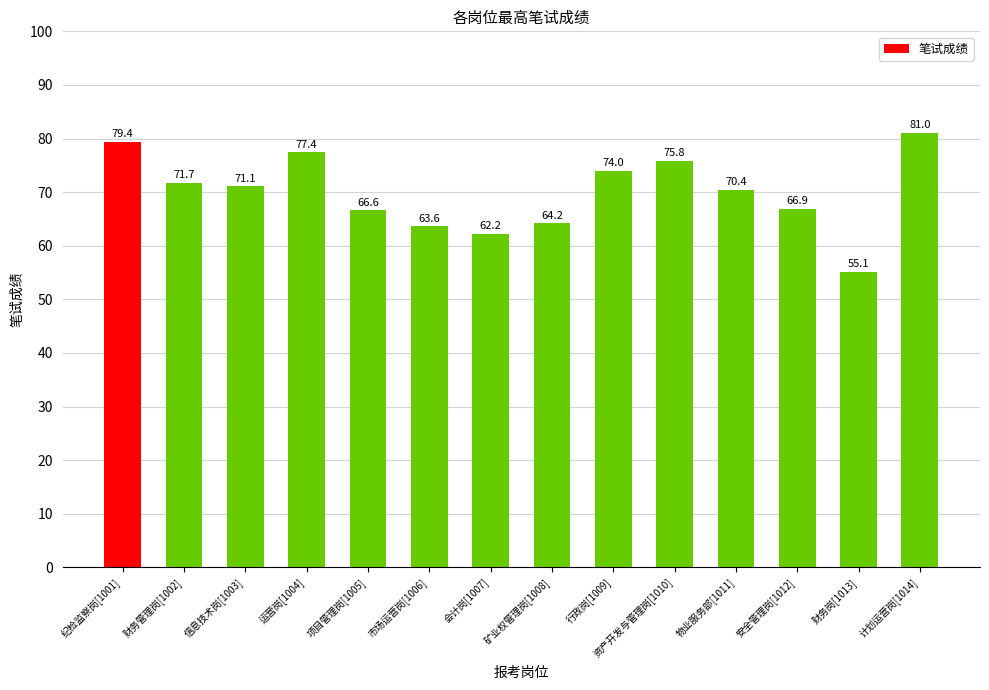

The chart shows a value of 23.1 at 矿业权管理岗[1008]. True or false?

False